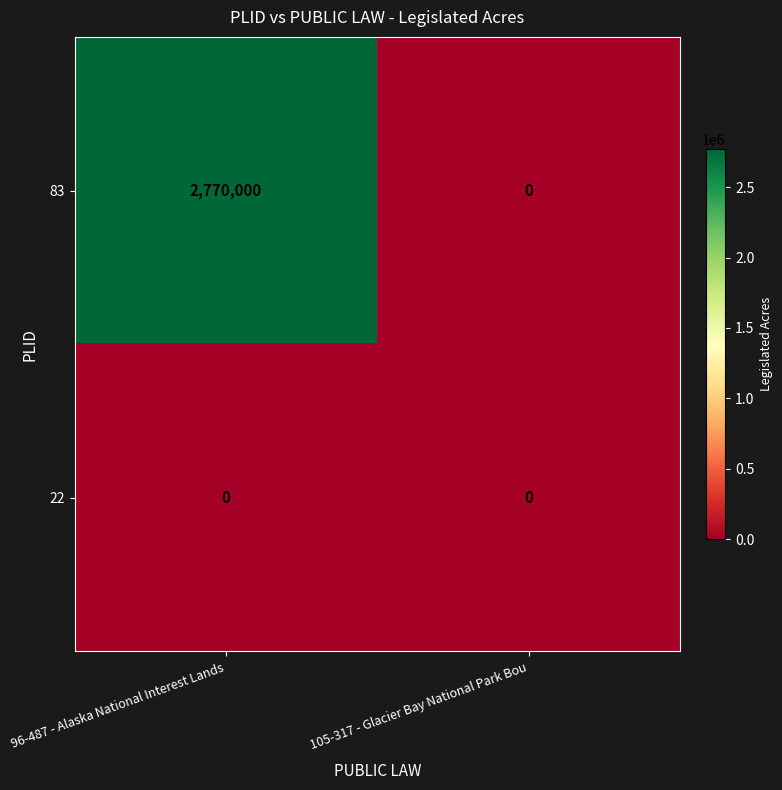

Which series has the widest spread of values?

83